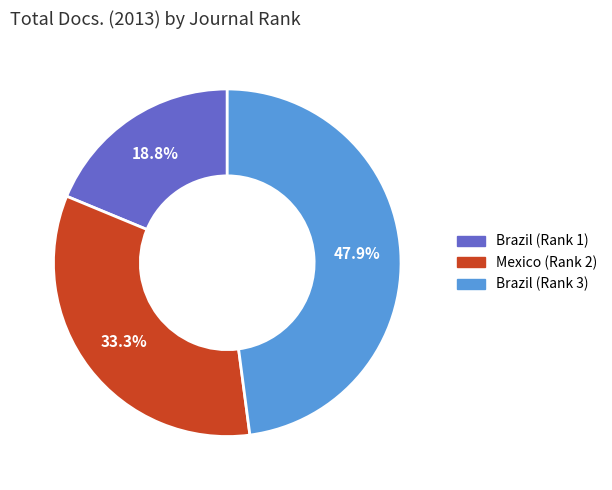

Count the number of slices in the pie.

3